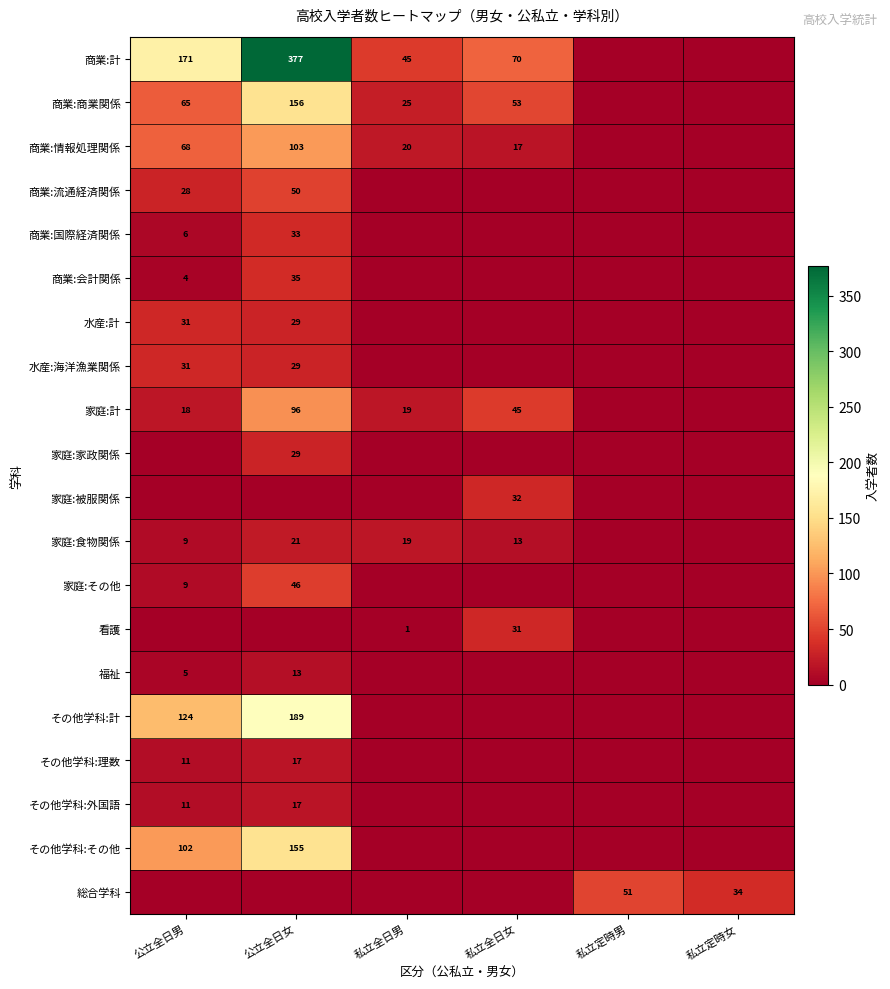

What is the sum of the 家庭:計 values at 公立全日男 and 私立全日女?

63